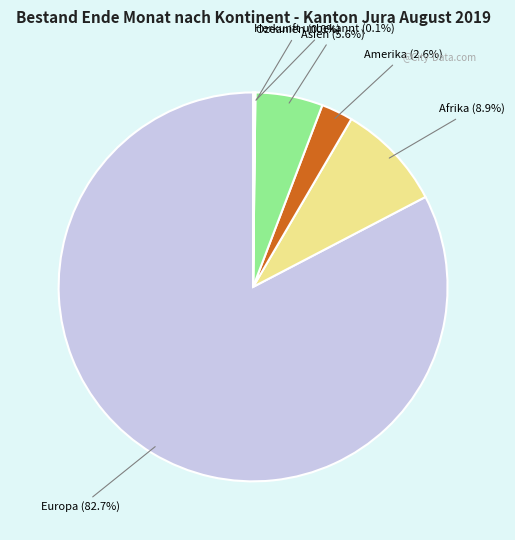

Combined, do Asien and Europa account for over 50%?

Yes